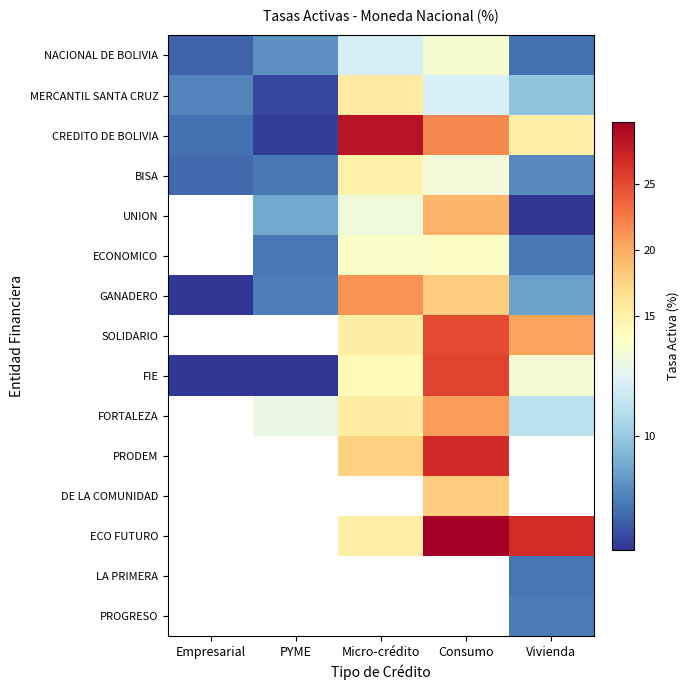

What is the difference between the second highest and second lowest values in the CREDITO DE BOLIVIA series?

14.3